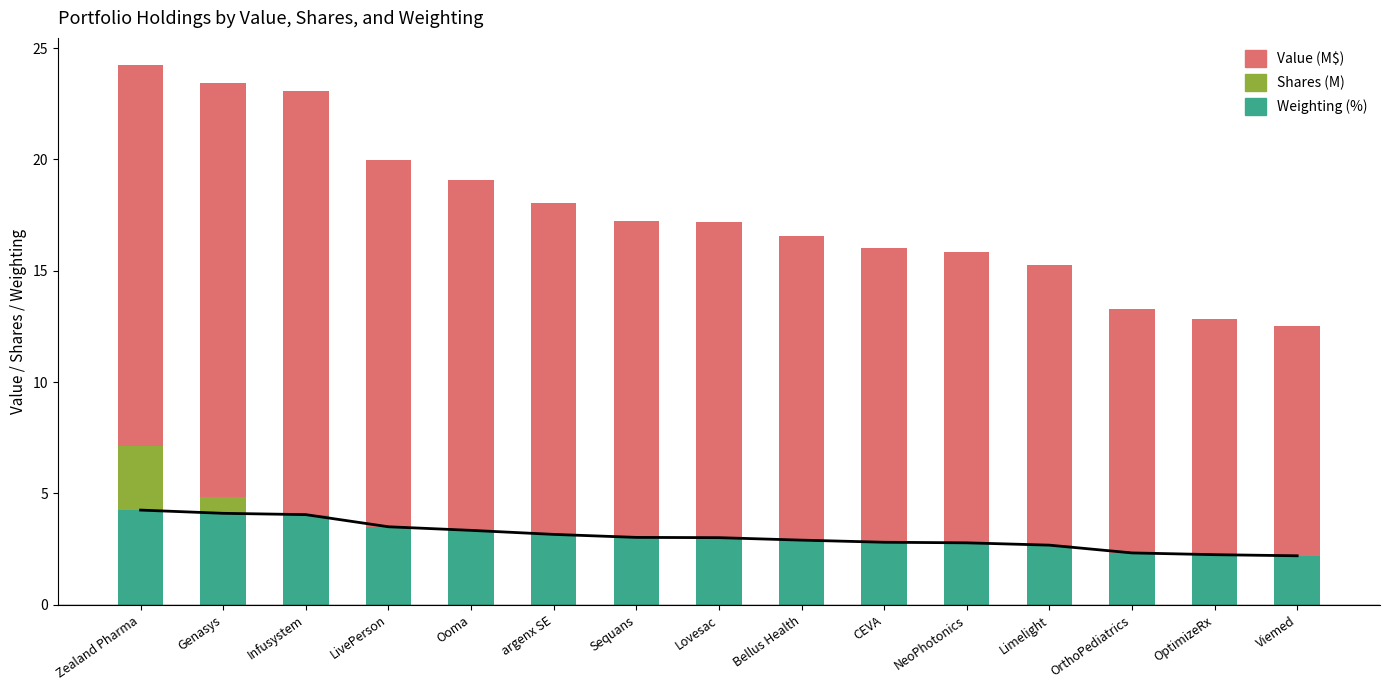

At which category is the sum across all series the highest?

Zealand Pharma